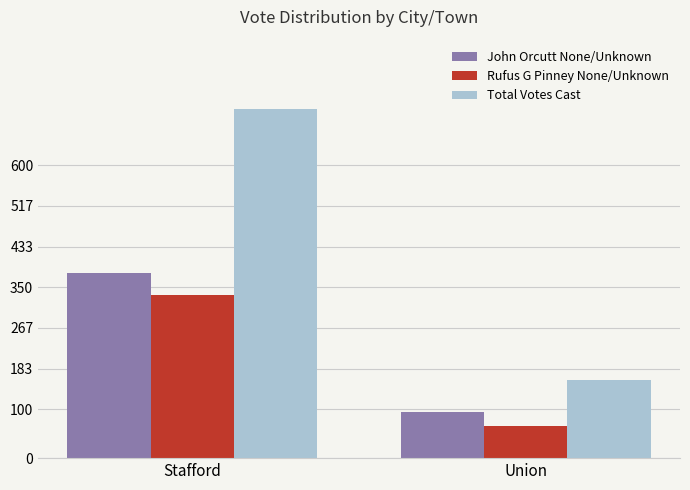

Which category has the highest value across all series?

Stafford